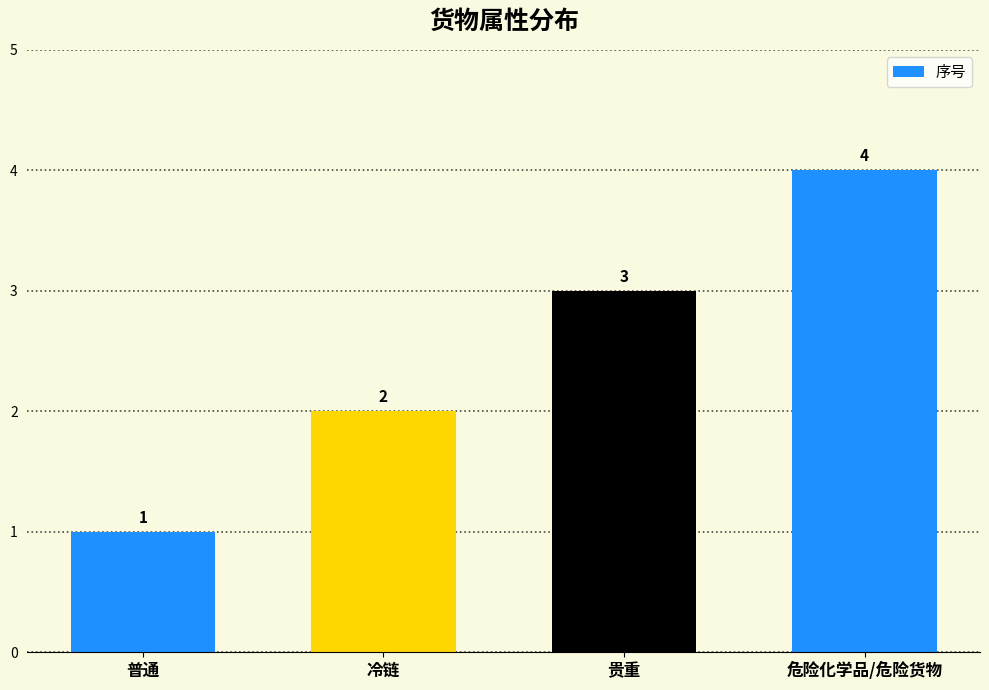

What is the difference between the maximum and minimum values?

3